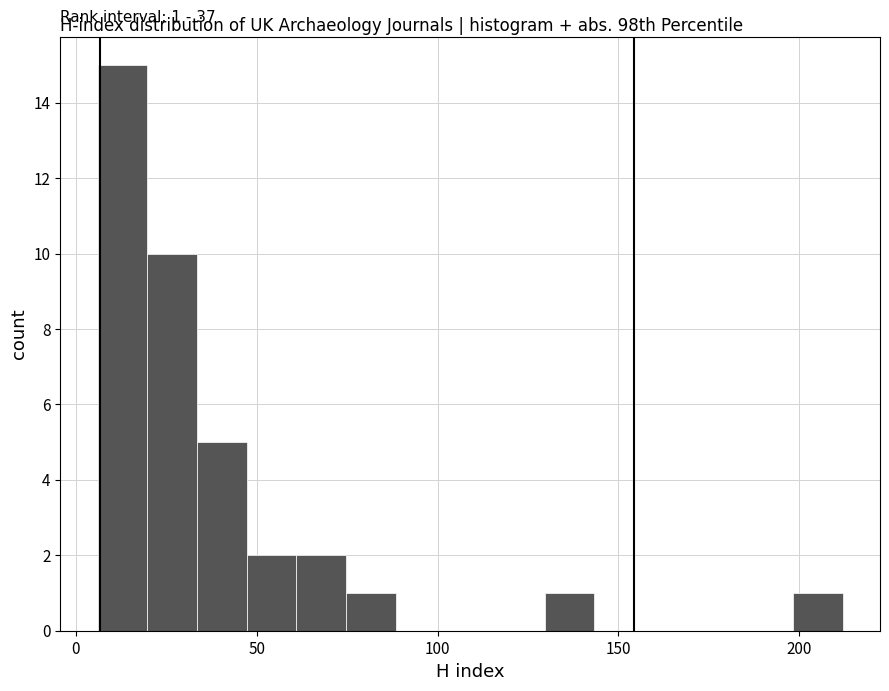

Read against the x-axis, roughly where is the centre of the tallest bar?

15